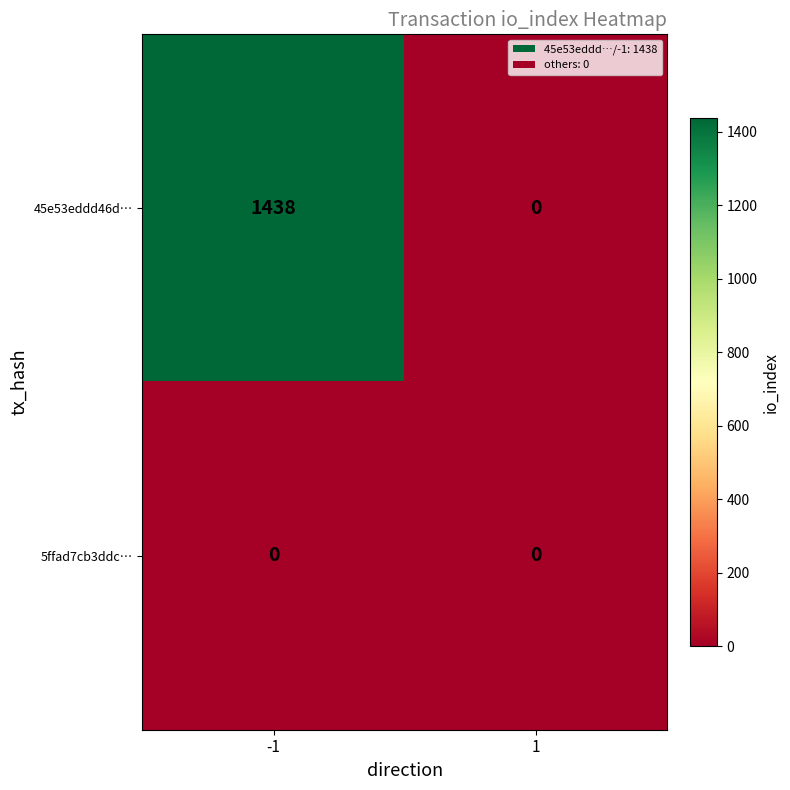

Rank the series by their maximum value, from highest to lowest.

45e53eddd46d…, 5ffad7cb3ddc…